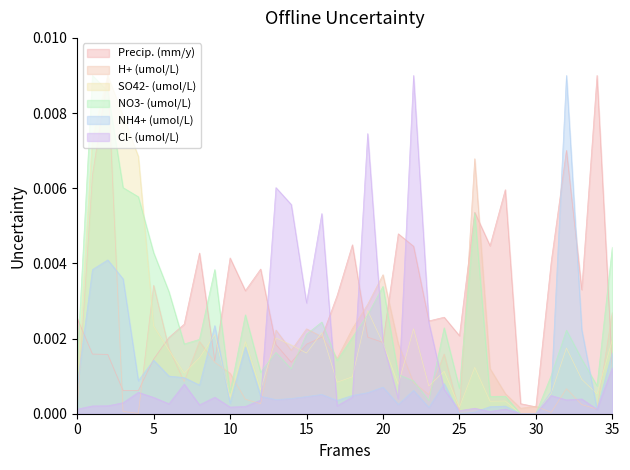

Which series has the largest total across all categories?

Precip. (mm/y)